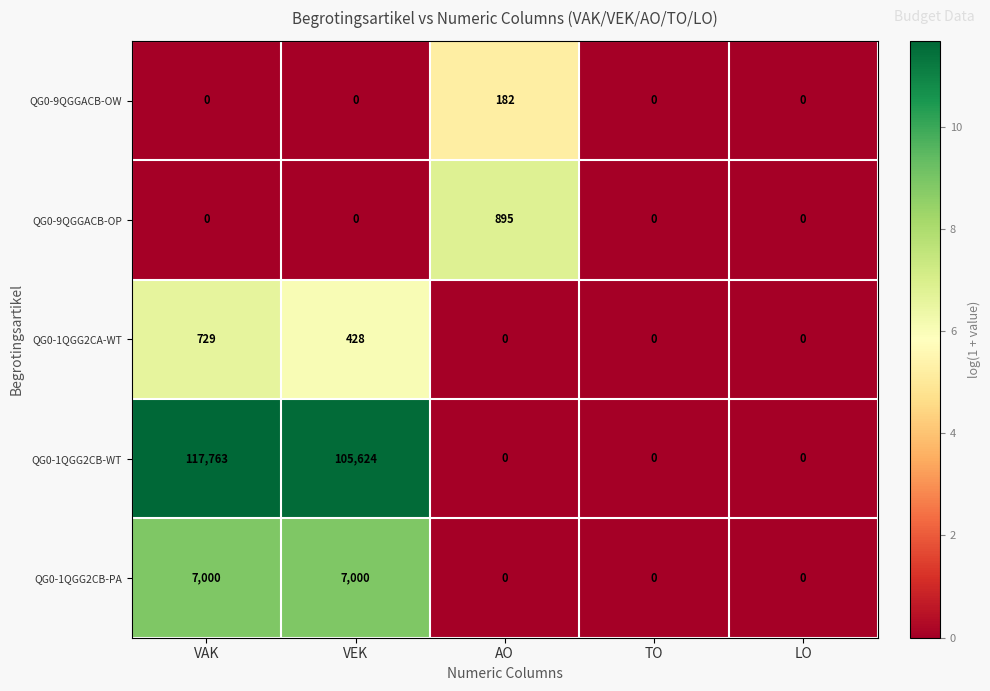

What is the average value of the QG0-9QGGACB-OW series?

36